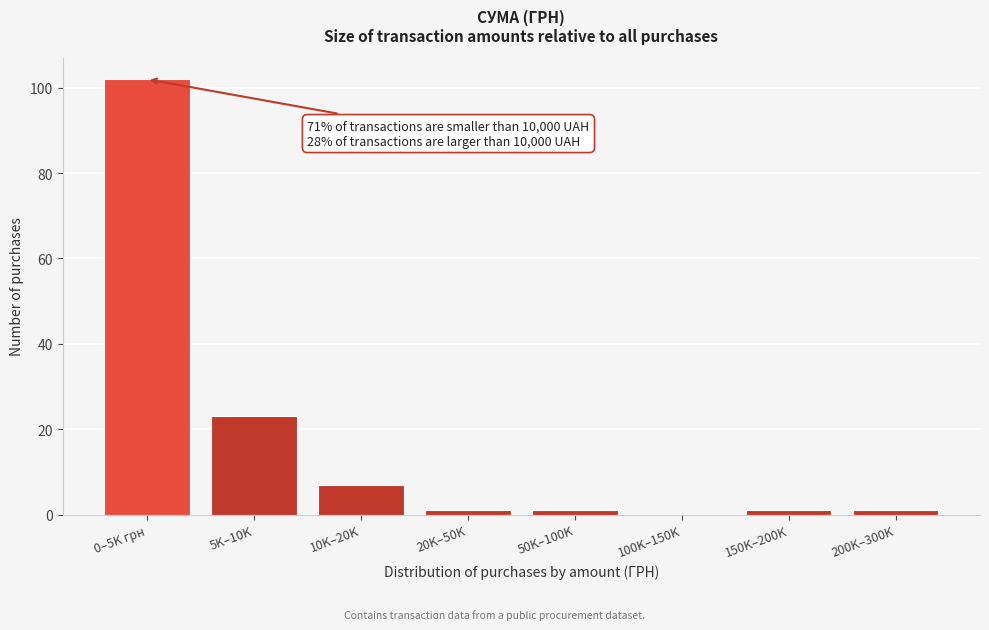

Reading left to right, list all the values displayed in this chart.

0–5K грн=102	5K–10K=23	10K–20K=7	20K–50K=1	50K–100K=1	100K–150K=0	150K–200K=1	200K–300K=1